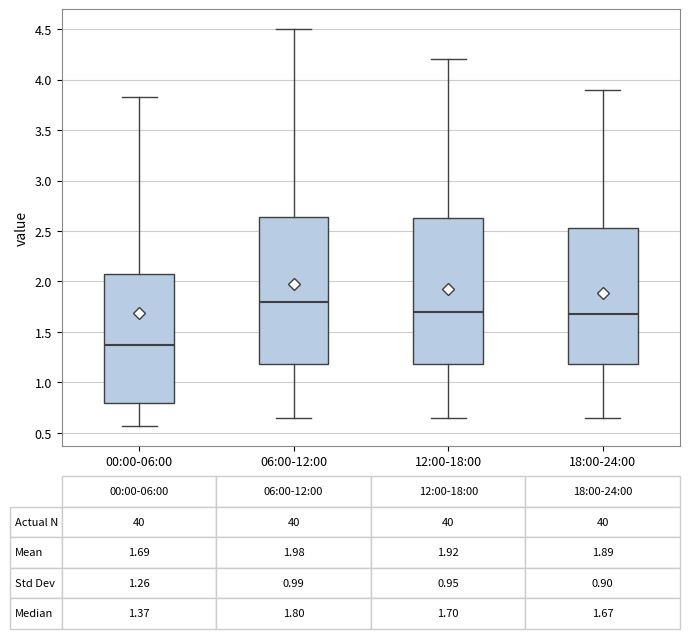

Which box has the lowest median line?

00:00-06:00